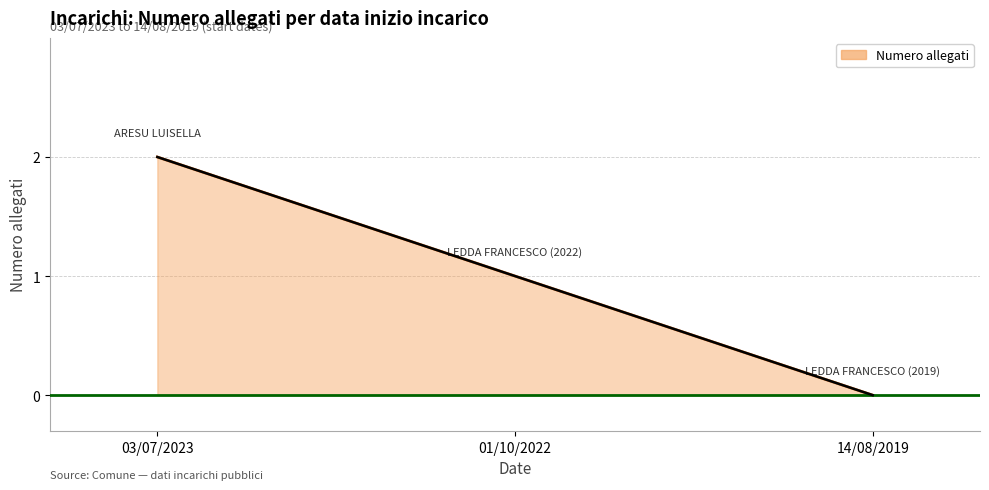

Which label corresponds to the largest value in the chart?

03/07/2023